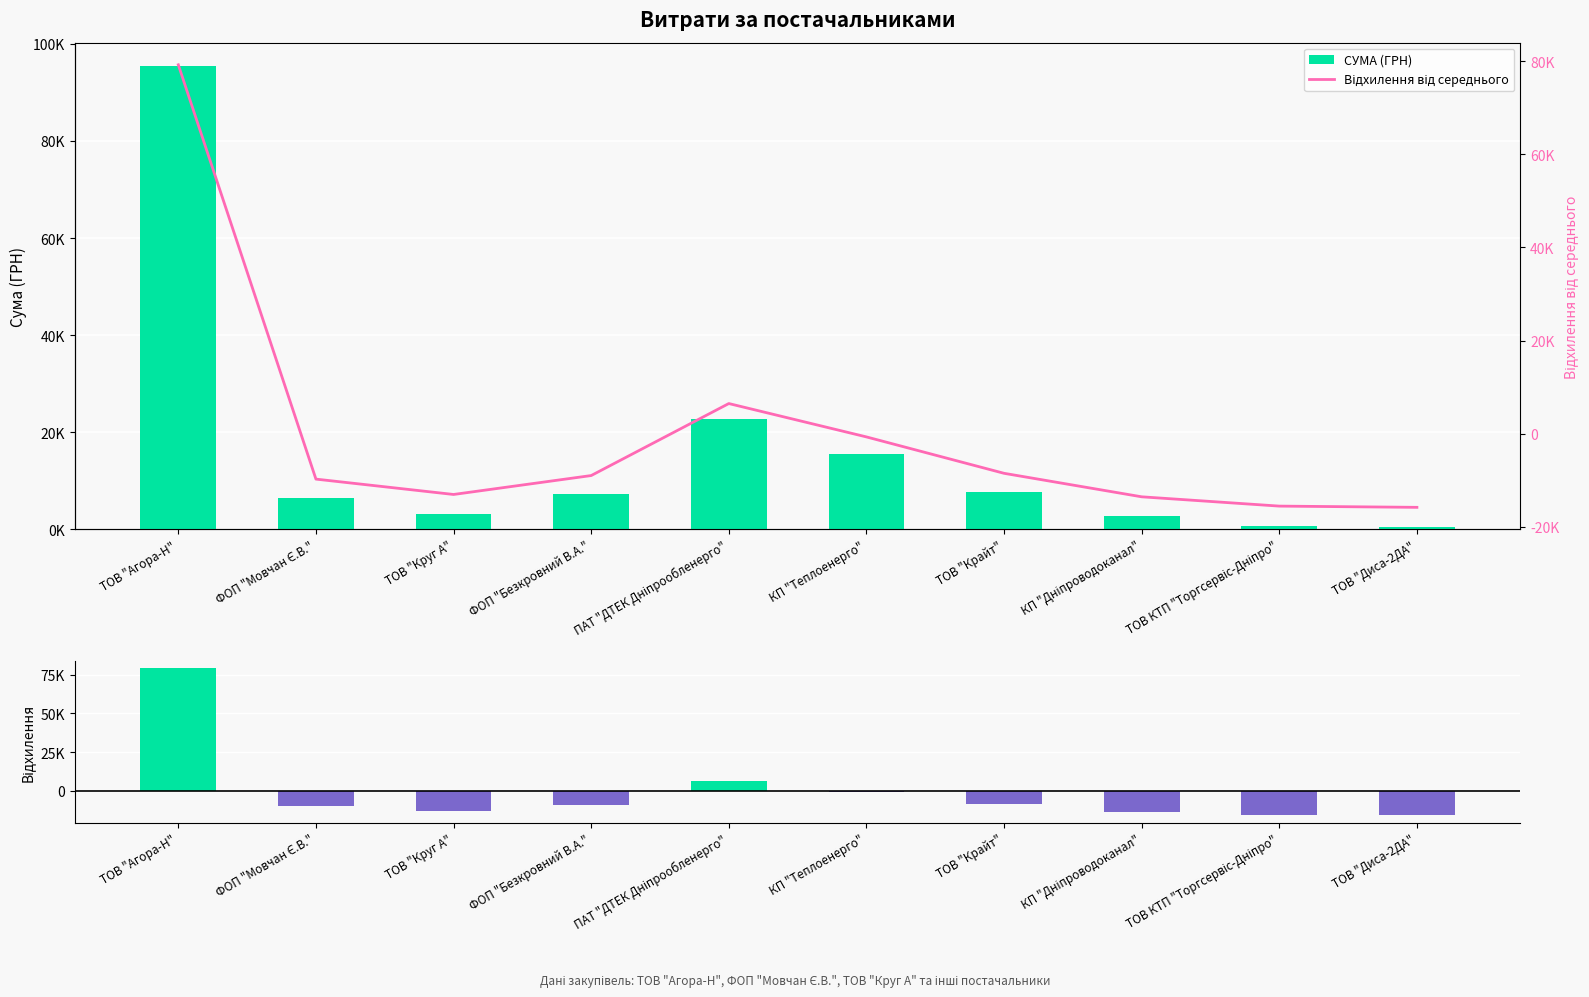

How many values in Відхилення від середнього are above zero?

2